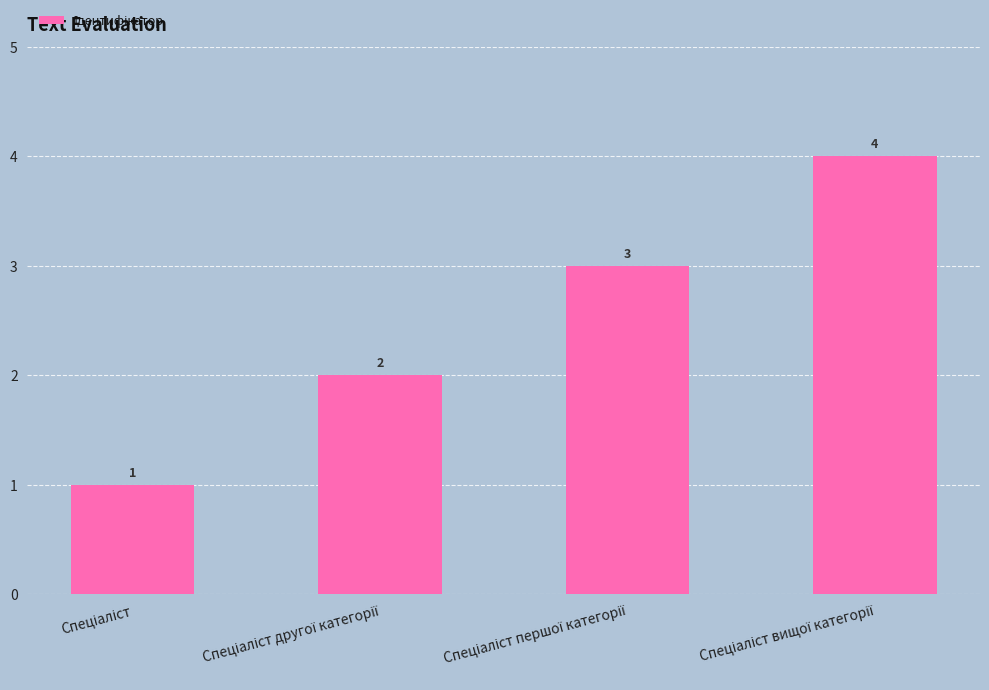

How many values are between 2 and 4?

3